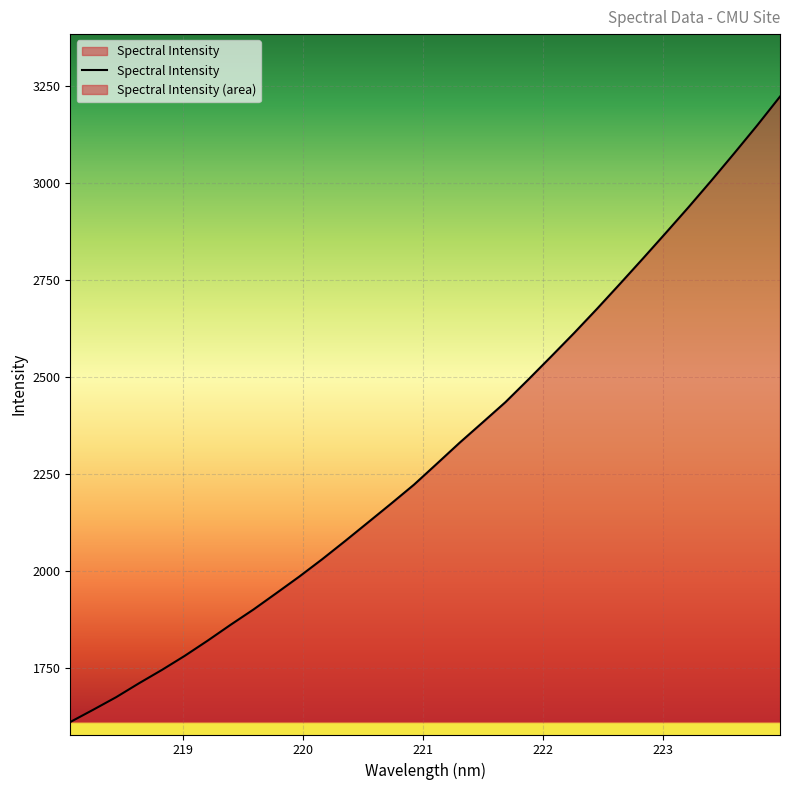

What is the smallest value displayed?

1609.9